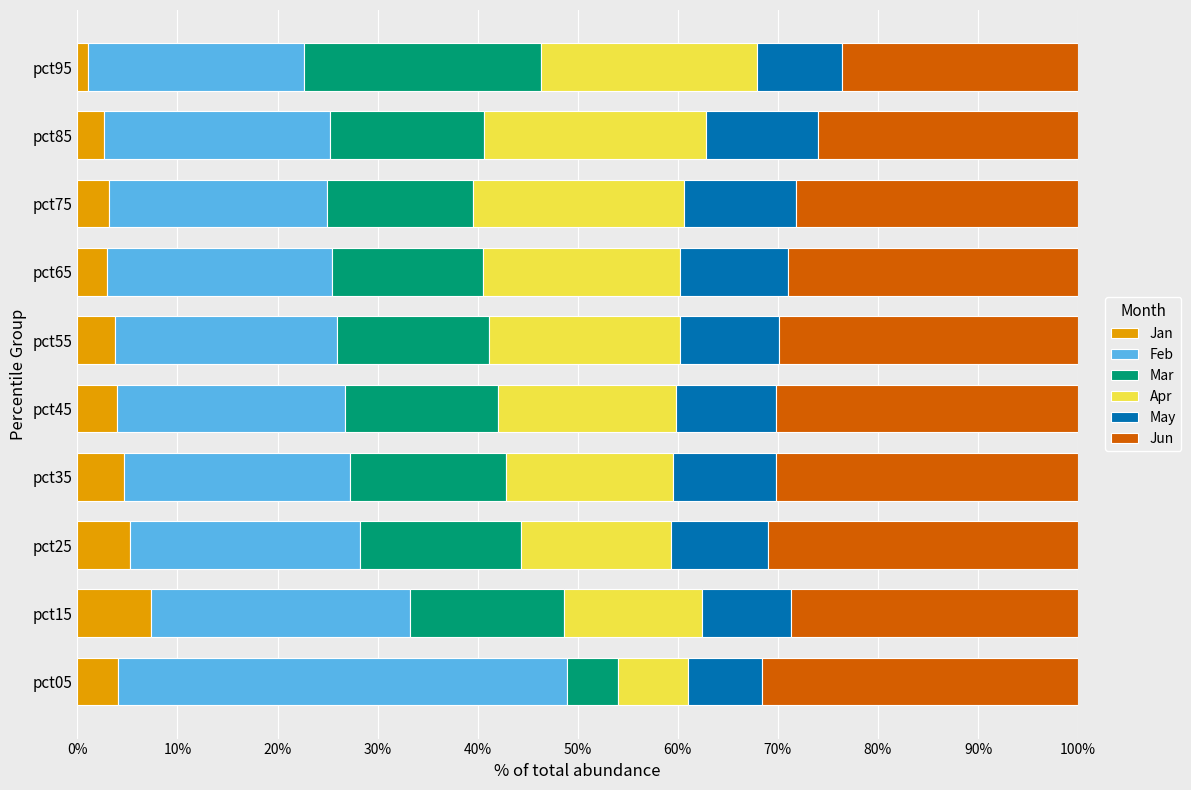

What is the average value of the Jan series?

3.9